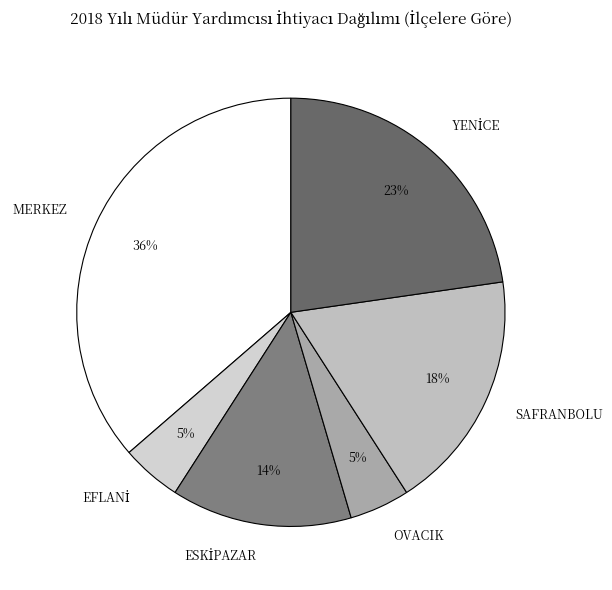

Which category has the biggest portion of the pie?

MERKEZ